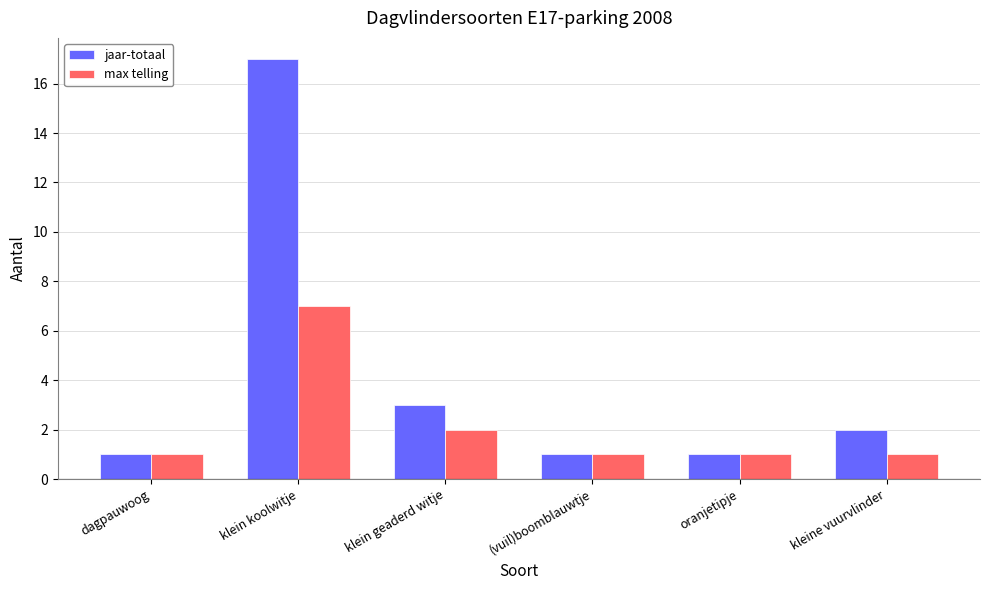

Are the bars grouped side by side (vs. stacked)?

Yes